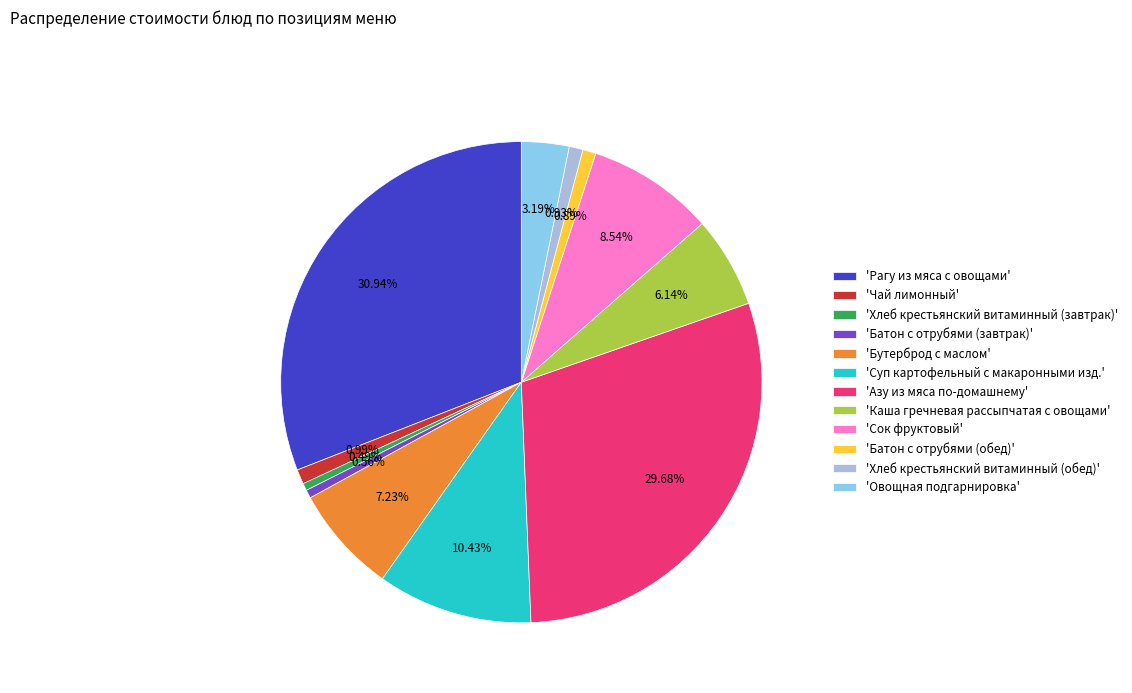

Count the number of slices in the pie.

12